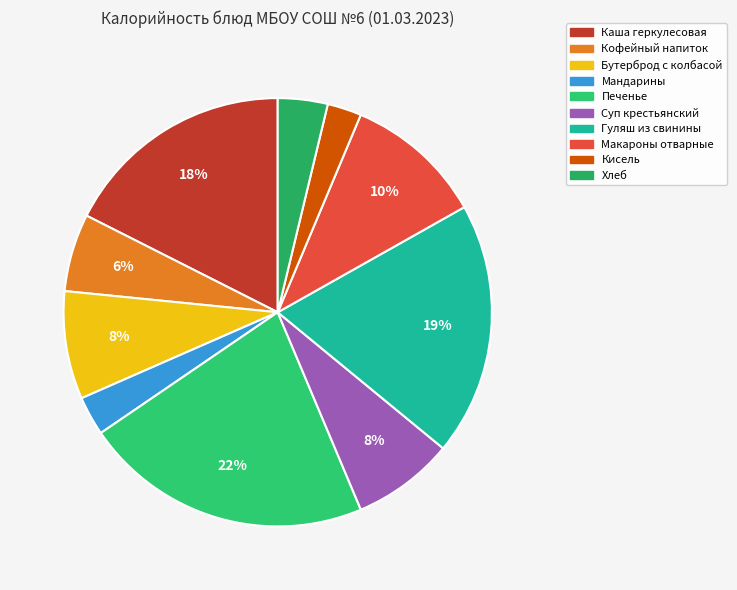

Is there a majority slice in this chart?

No